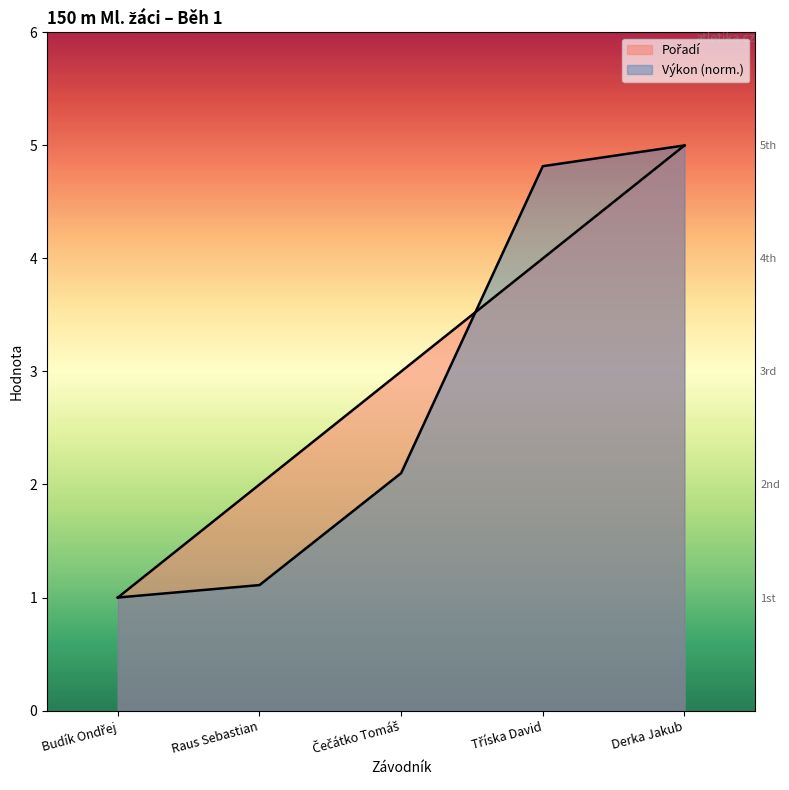

True or false: Výkon has more than 1 interior local peaks.

False